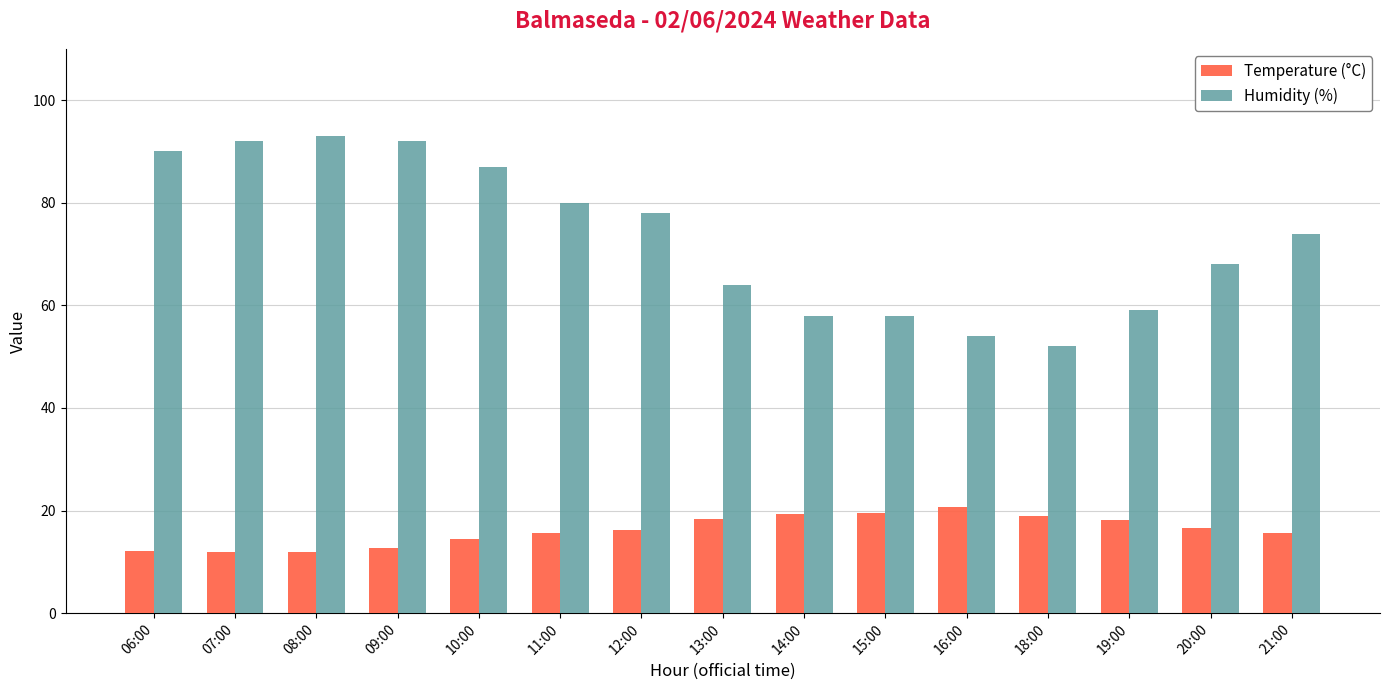

What is the label of the 8th bar from the left?

13:00